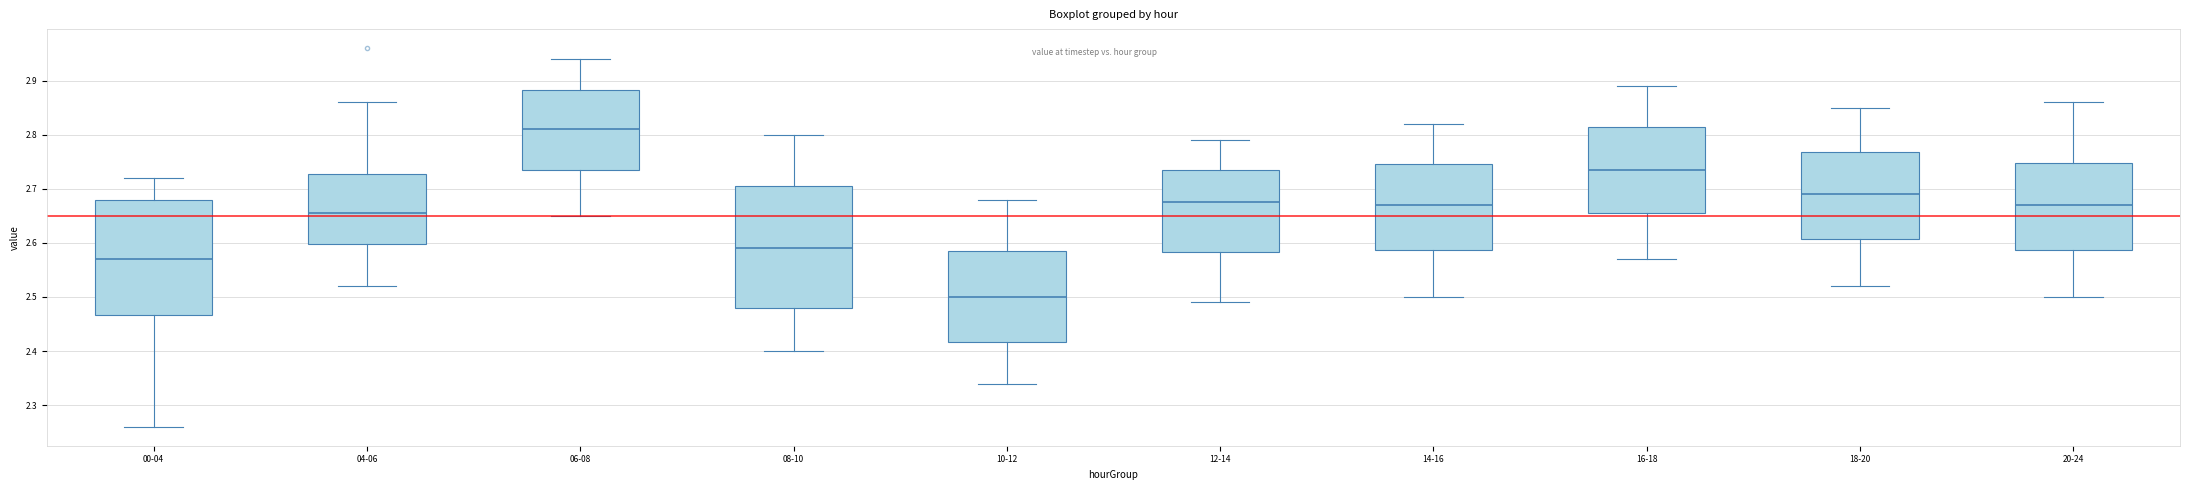

Reading left to right, read every box against the y-axis: the position of its median line, the range the box covers, and the ends of its whiskers. The values are not printed on the chart, so give them approximately, as read against the axis.

00-04: median 2.57, box 2.47 to 2.68, whiskers 2.26 to 2.72
04-06: median 2.66, box 2.60 to 2.73, whiskers 2.52 to 2.86
06-08: median 2.81, box 2.74 to 2.88, whiskers 2.65 to 2.94
08-10: median 2.59, box 2.48 to 2.71, whiskers 2.40 to 2.80
10-12: median 2.50, box 2.42 to 2.59, whiskers 2.34 to 2.68
12-14: median 2.68, box 2.58 to 2.74, whiskers 2.49 to 2.79
14-16: median 2.67, box 2.59 to 2.75, whiskers 2.50 to 2.82
16-18: median 2.74, box 2.66 to 2.82, whiskers 2.57 to 2.89
18-20: median 2.69, box 2.61 to 2.77, whiskers 2.52 to 2.85
20-24: median 2.67, box 2.59 to 2.75, whiskers 2.50 to 2.86